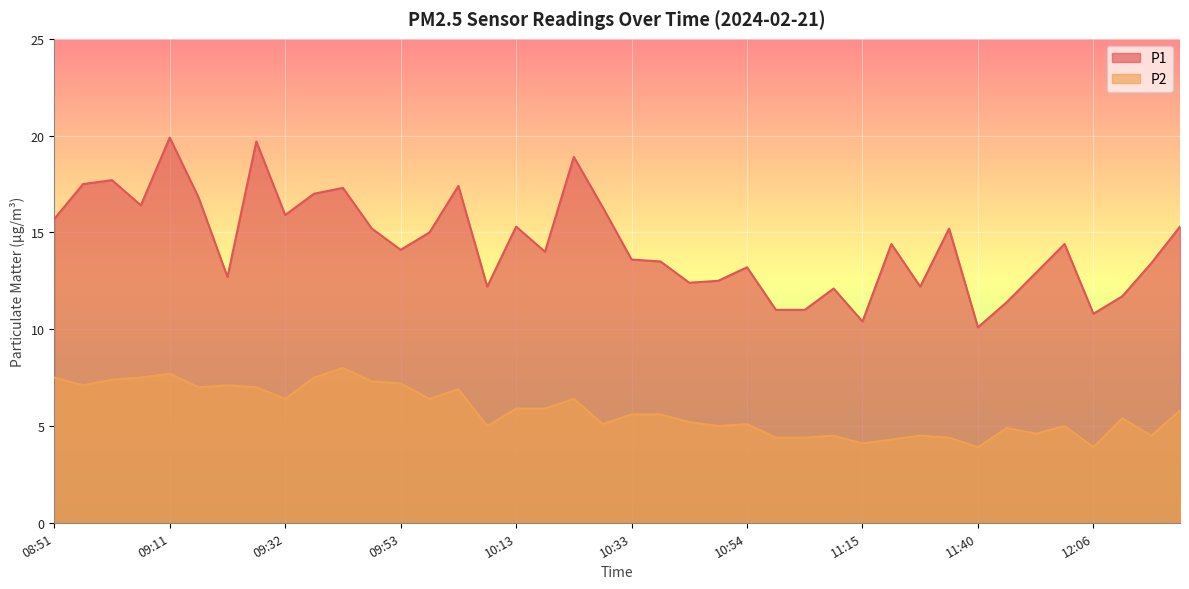

What are all the series names shown in the legend?

P1, P2